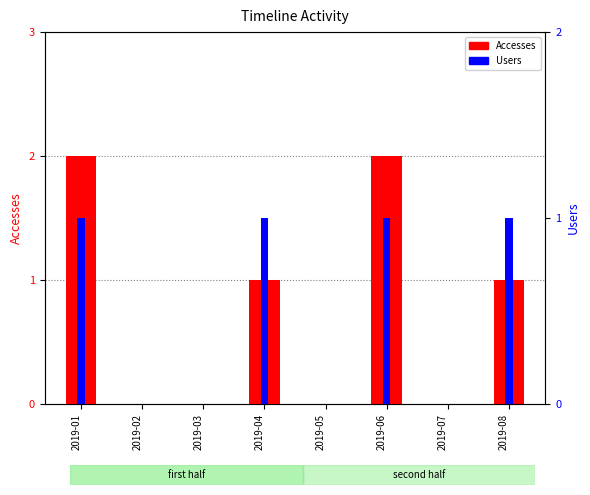

At 2019-01, list the series in order from largest to smallest.

Accesses, Users